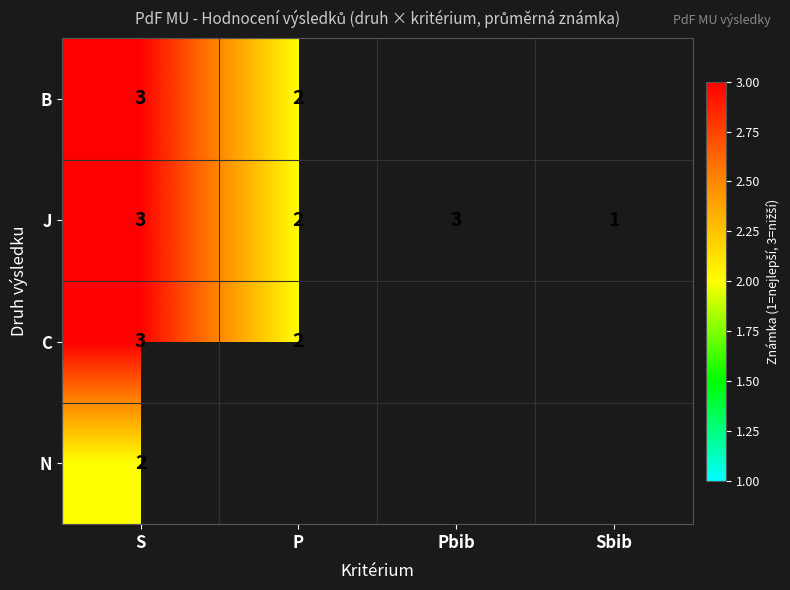

What is the total value across all series at S?

11